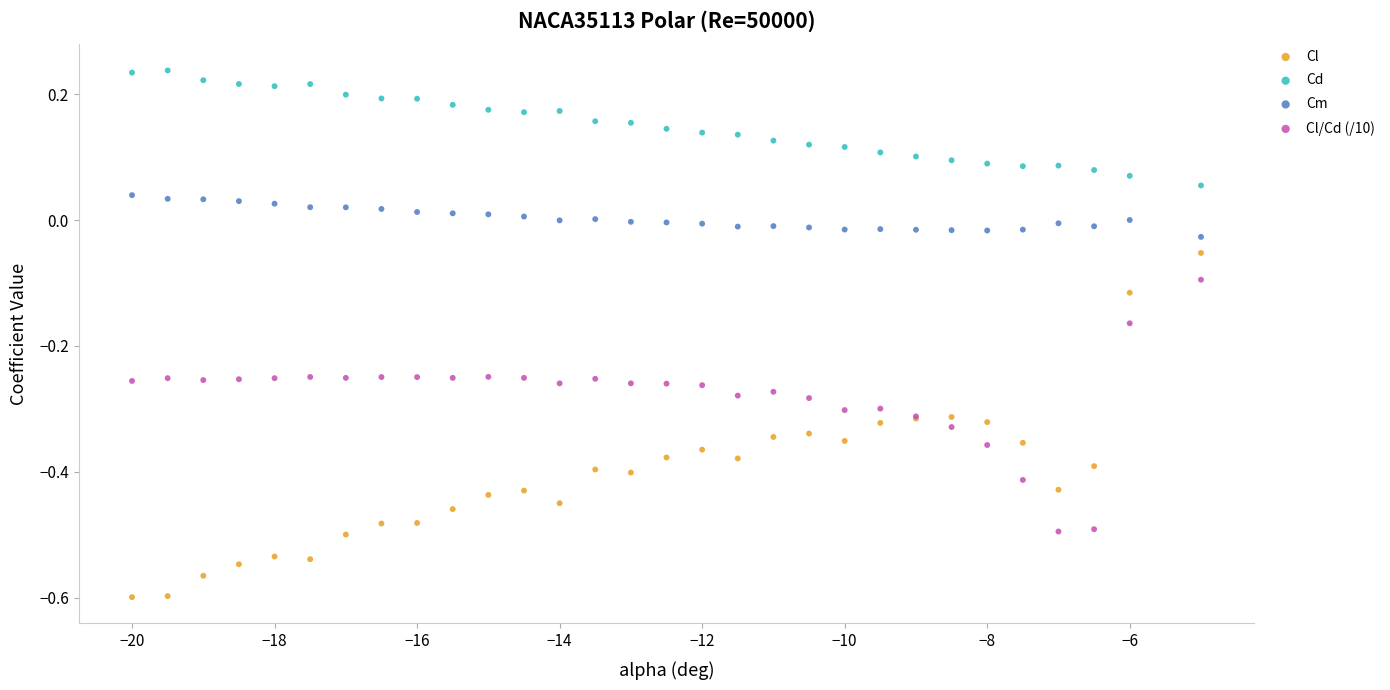

What is the X range (max minus min) for the scatter plot?

15.0